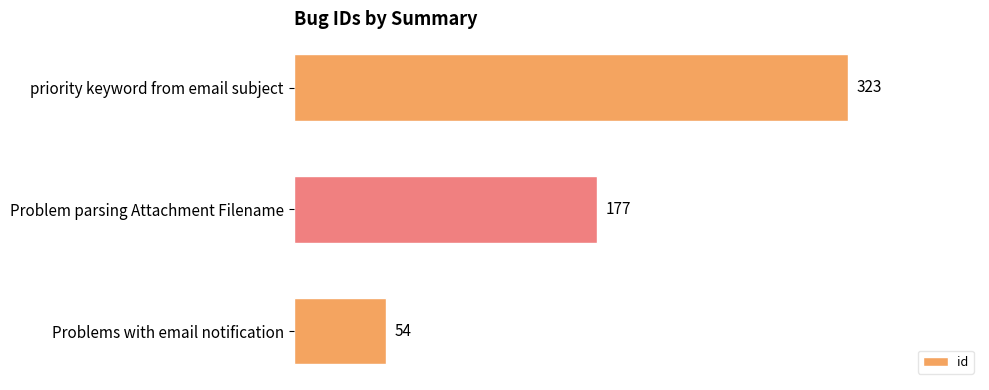

The chart shows a value of 77 at Problem parsing Attachment Filename. True or false?

False